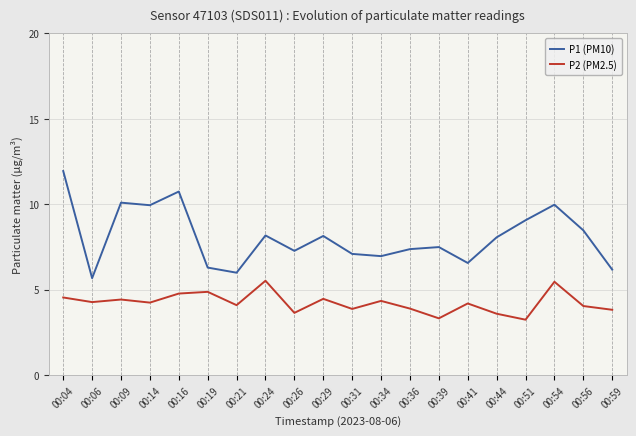

What is the difference between the maximum and minimum values in the P1 (PM10) series?

6.3